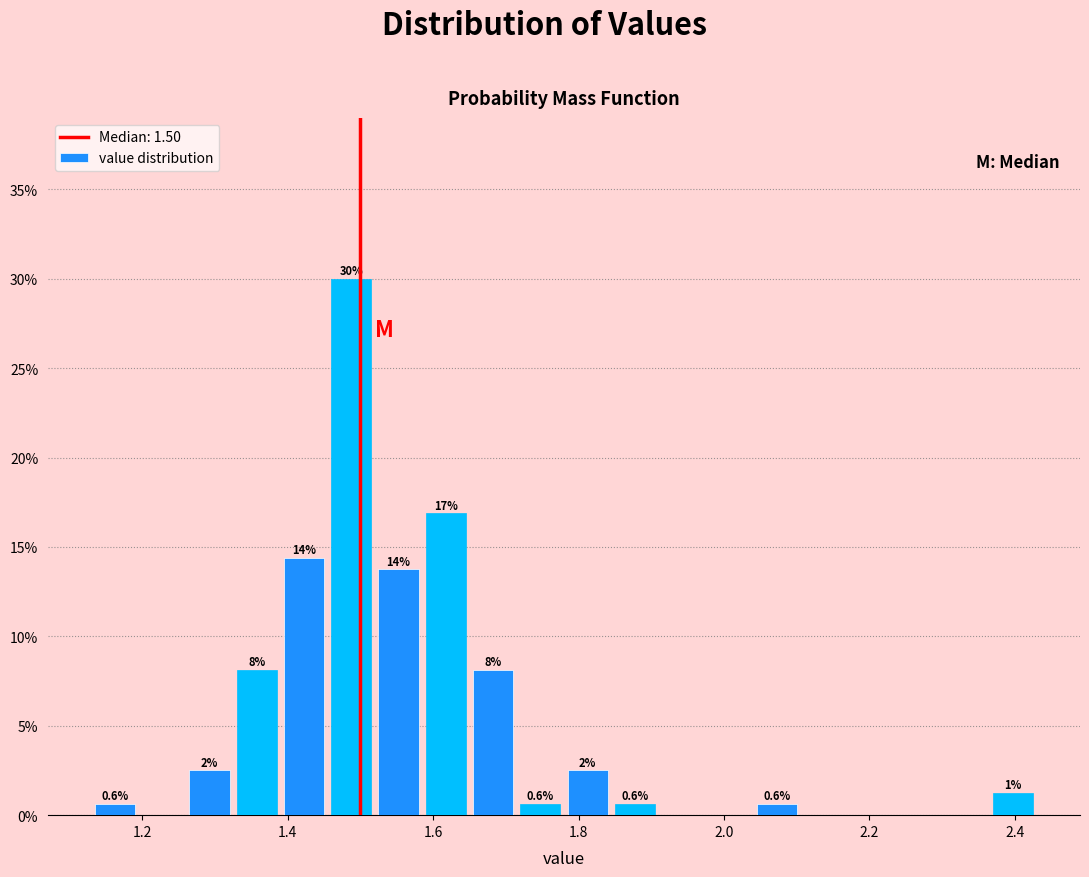

Around what value on the x-axis is the tallest bar? Give the approximate position of its centre, as read against the axis.

1.48